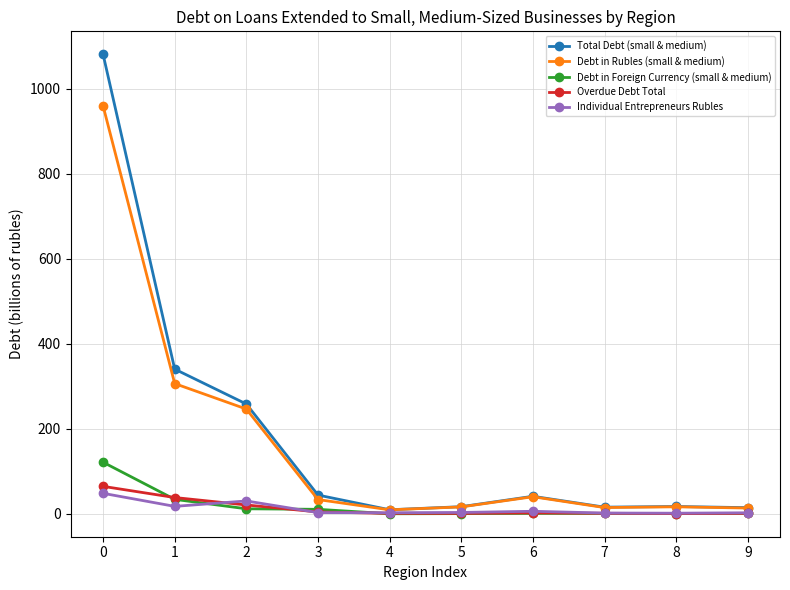

Which series has the largest range (max minus min)?

Total Debt (small & medium)